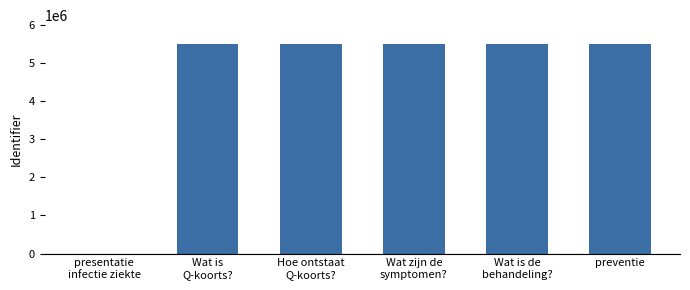

What is the change in value from Wat is
Q-koorts? to preventie?

+5